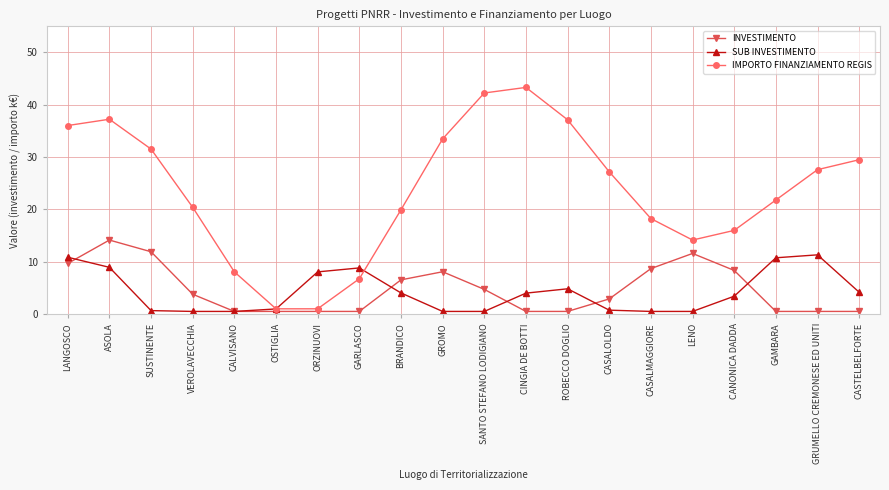

Which series has the widest spread of values?

IMPORTO FINANZIAMENTO REGIS